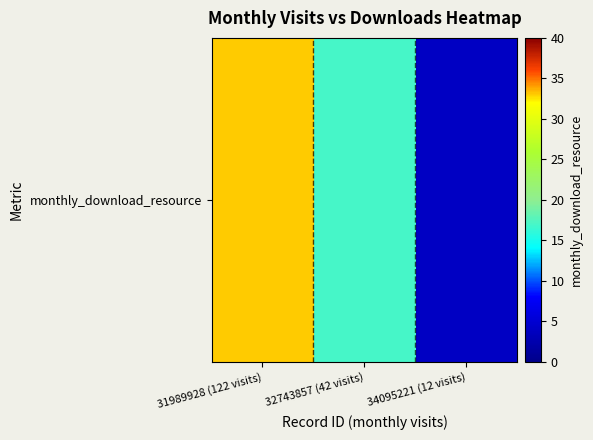

Is it true that the value at 34095221 (12 visits) is 4?

True